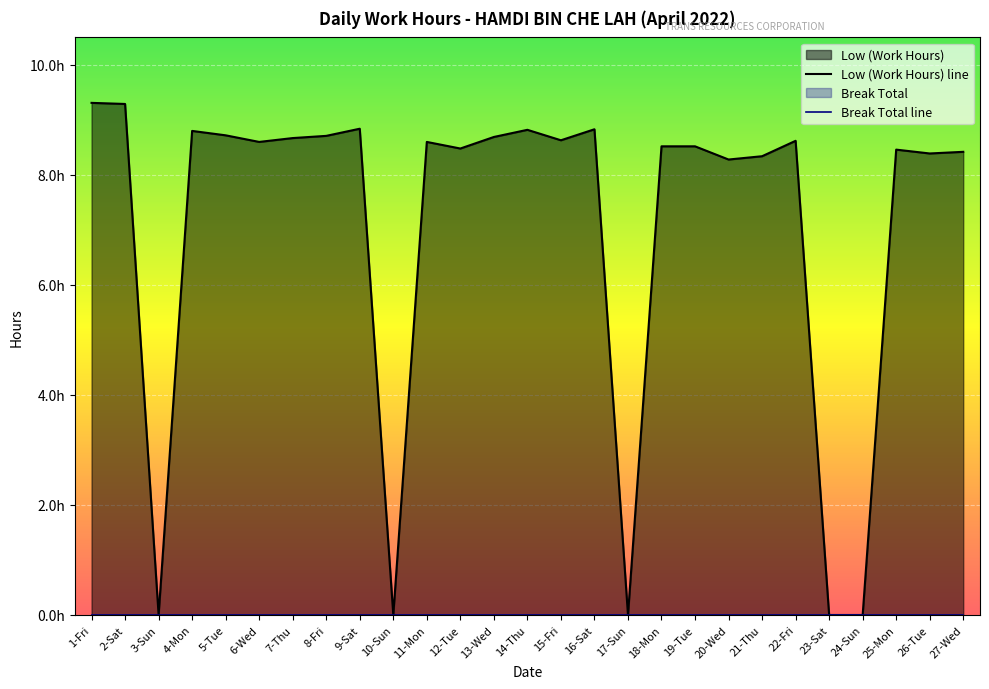

True or false: the data has more than 1 interior local peaks.

True